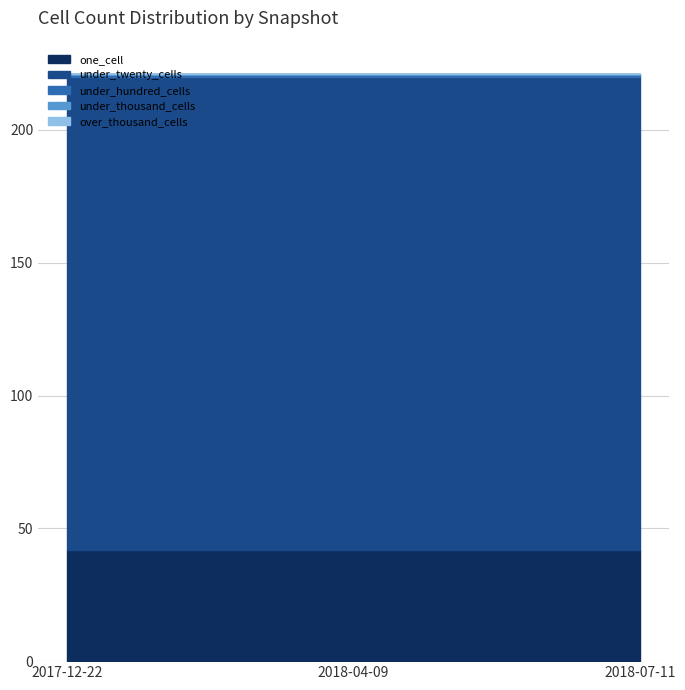

What is the approximate value of under_hundred_cells at 2018-04-09?

1